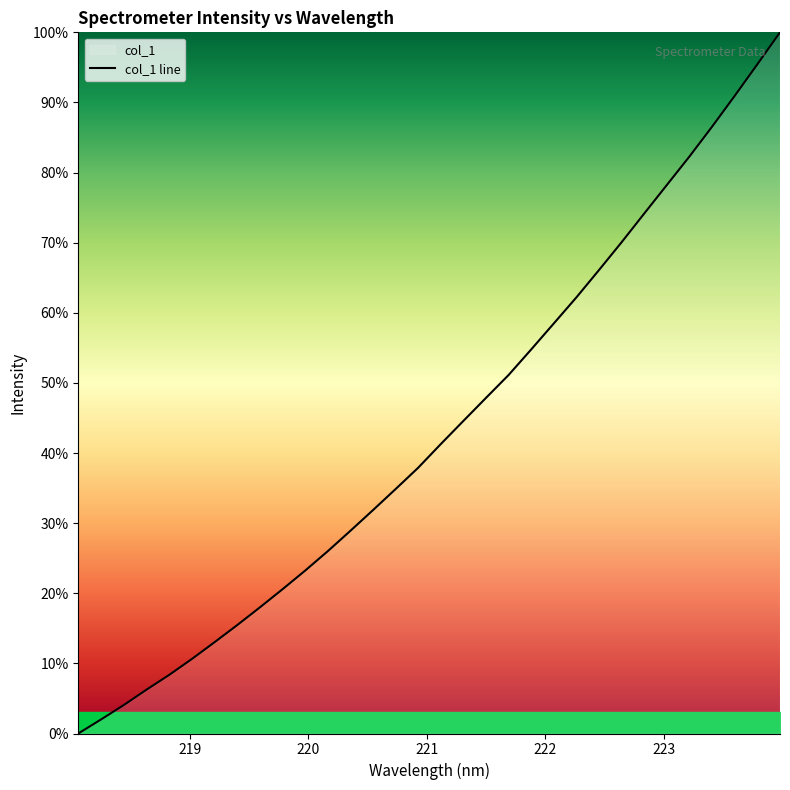

True or false: the data has more than 1 interior local peaks.

False